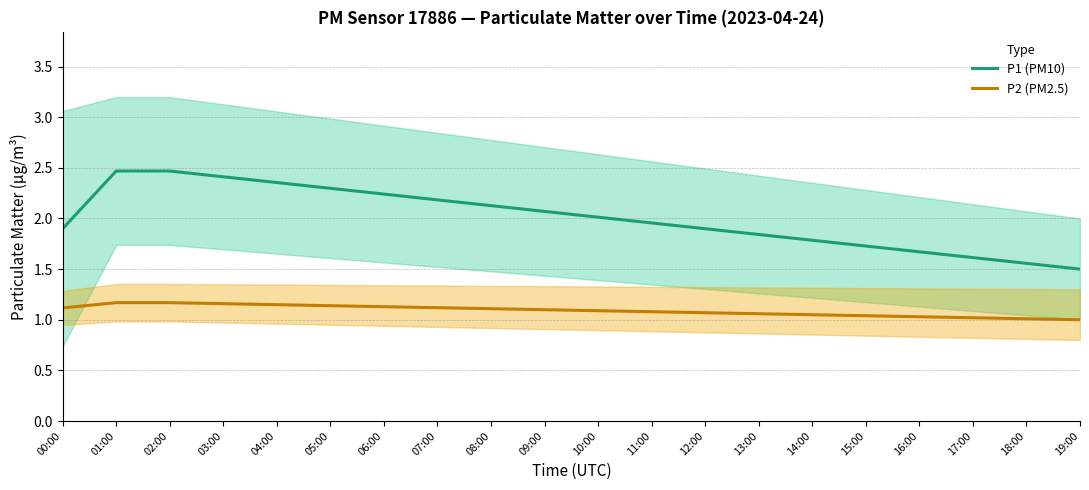

Is it true that P2 (PM2.5) equals 0.5 at 00:00?

False